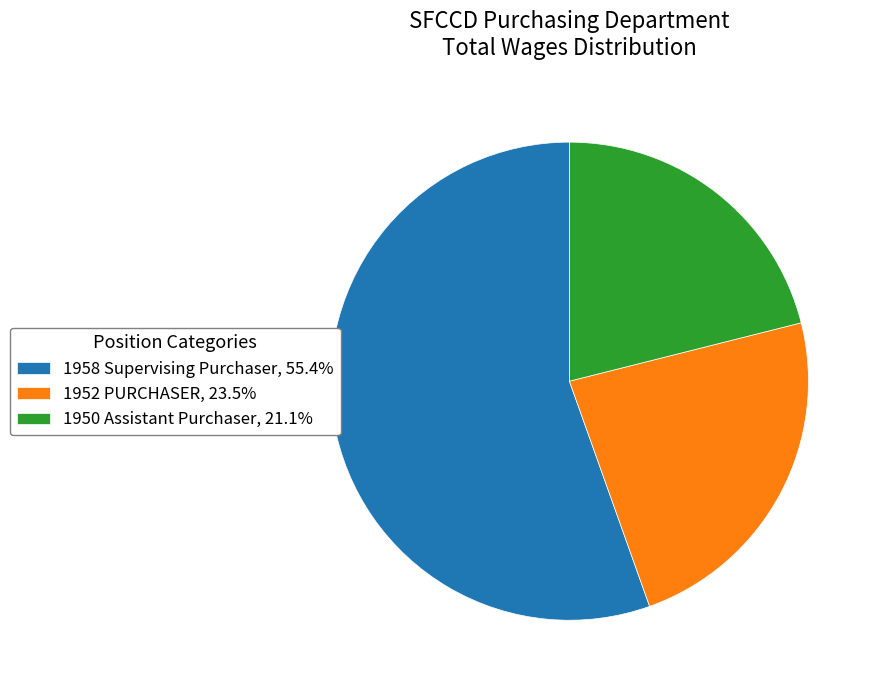

Rank the categories by value from lowest to highest.

1950 Assistant Purchaser, 1952 PURCHASER, 1958 Supervising Purchaser